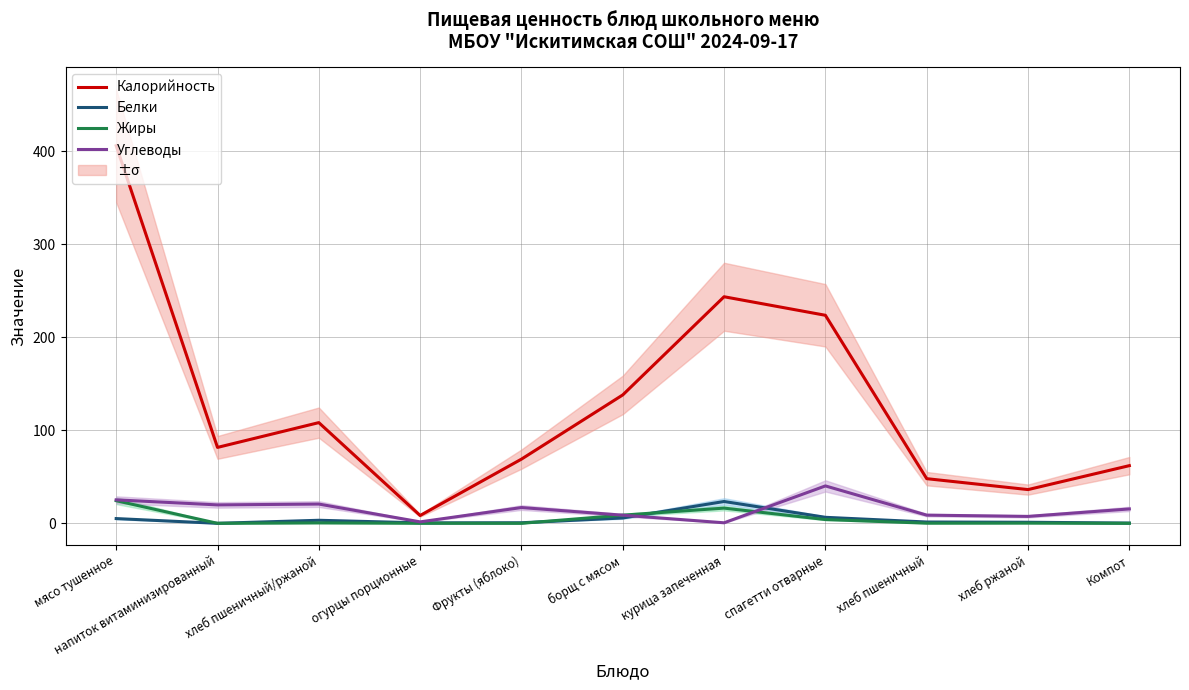

The value of Калорийность at хлеб ржаной is 65.2. True or false?

False